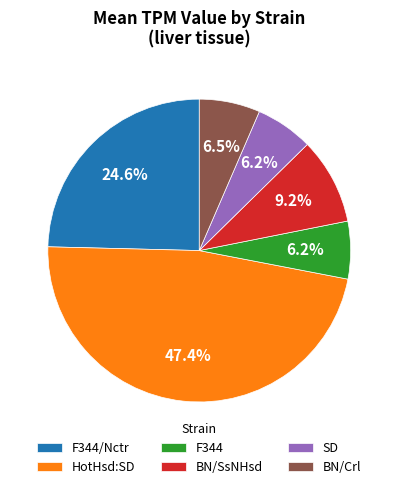

To the nearest percent, what percentage of the pie is BN/SsNHsd?

9%